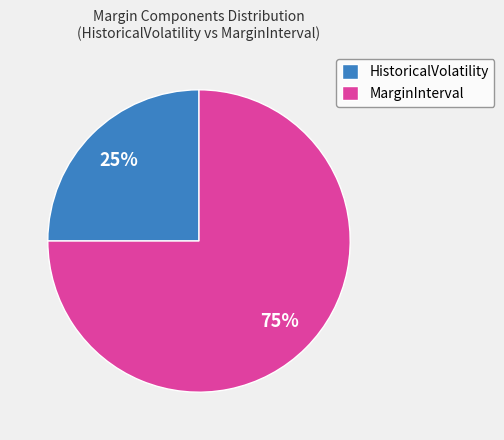

The HistoricalVolatility slice represents 25% of the pie. True or false?

True